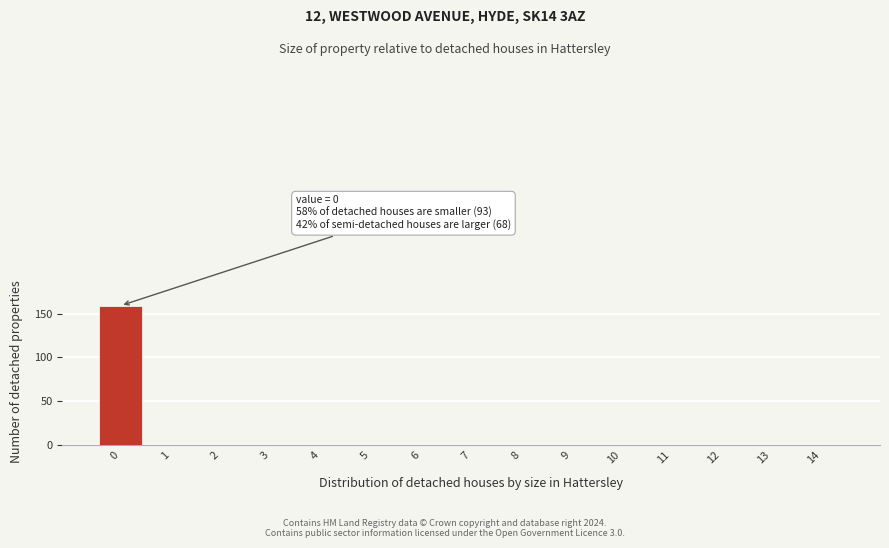

Reading left to right, list all the values displayed in this chart.

0=159	1=0	2=0	3=0	4=0	5=0	6=0	7=0	8=0	9=0	10=0	11=0	12=0	13=0	14=0